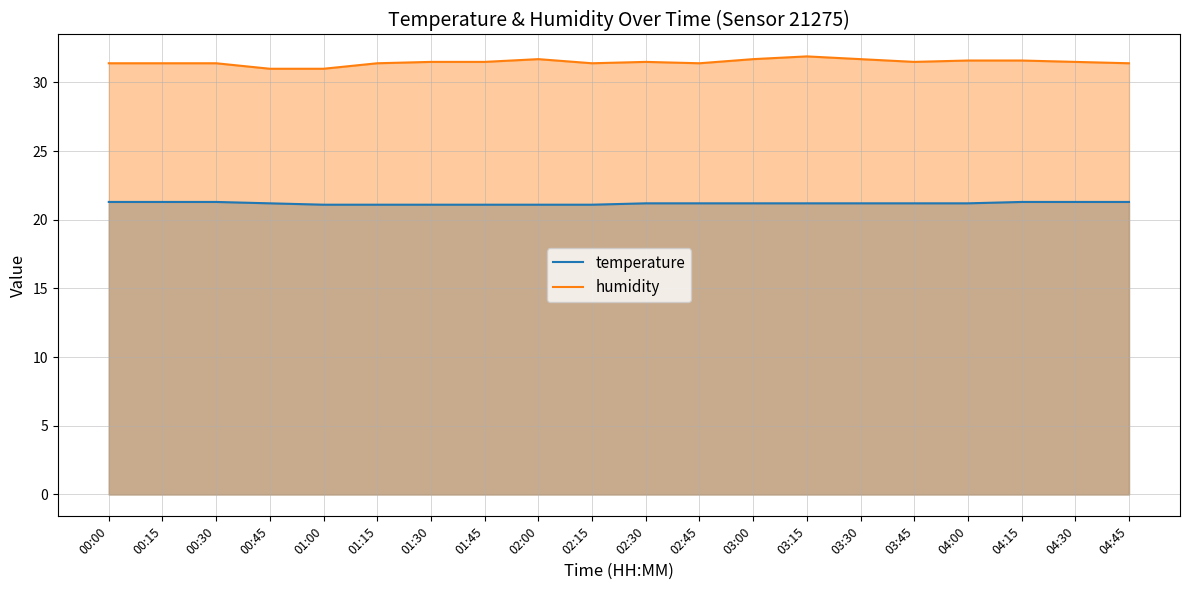

What is the value of the temperature point at the 18th from the left?

21.3